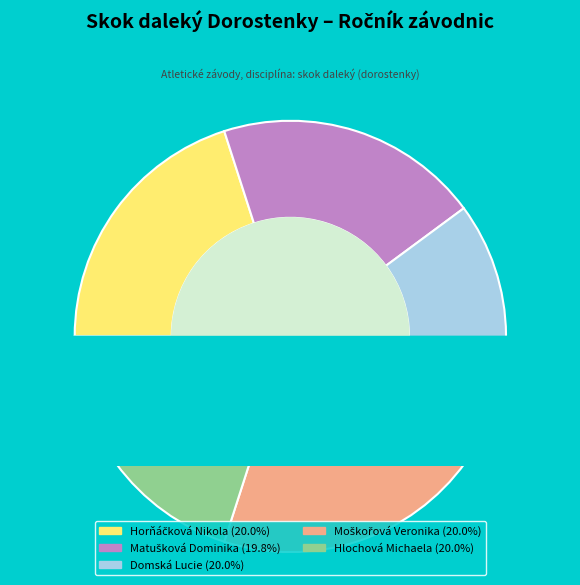

Count the number of slices in the pie.

5